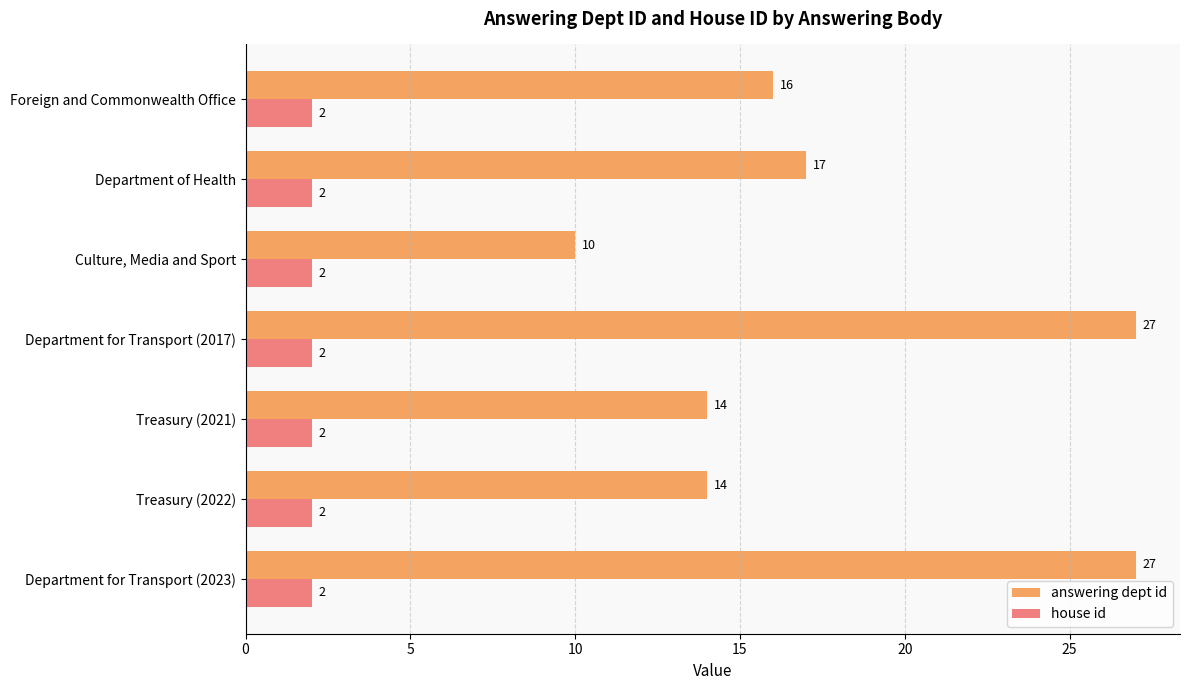

What is the minimum value for answering dept id?

10